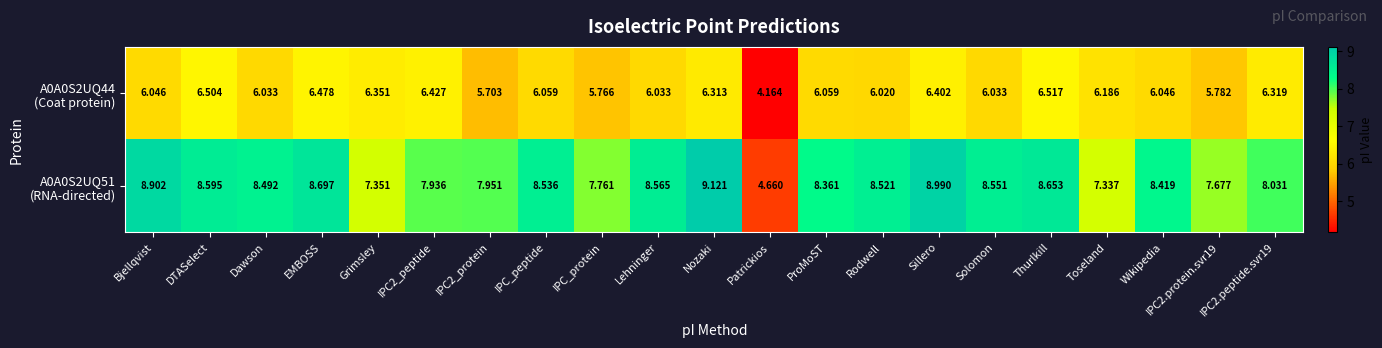

What is the maximum value shown in the chart?

9.1